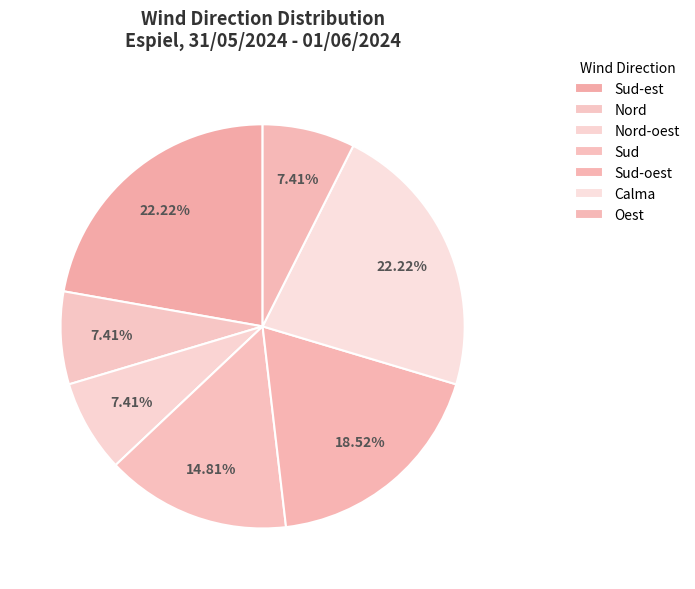

Count the number of slices in the pie.

7